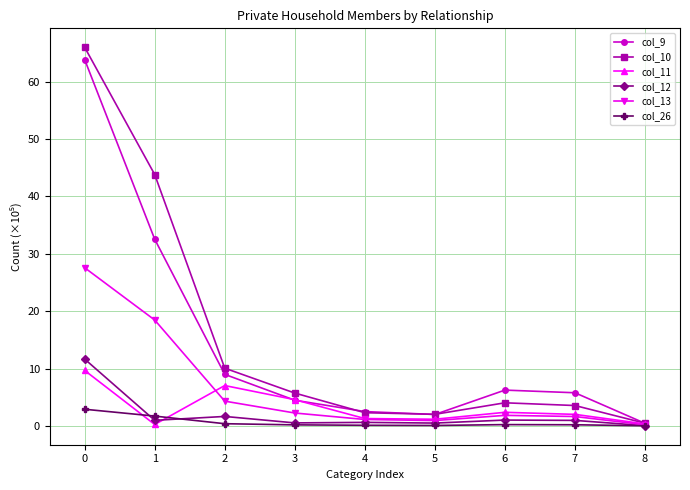

The col_12 series shows 1.7 at 2. True or false?

True